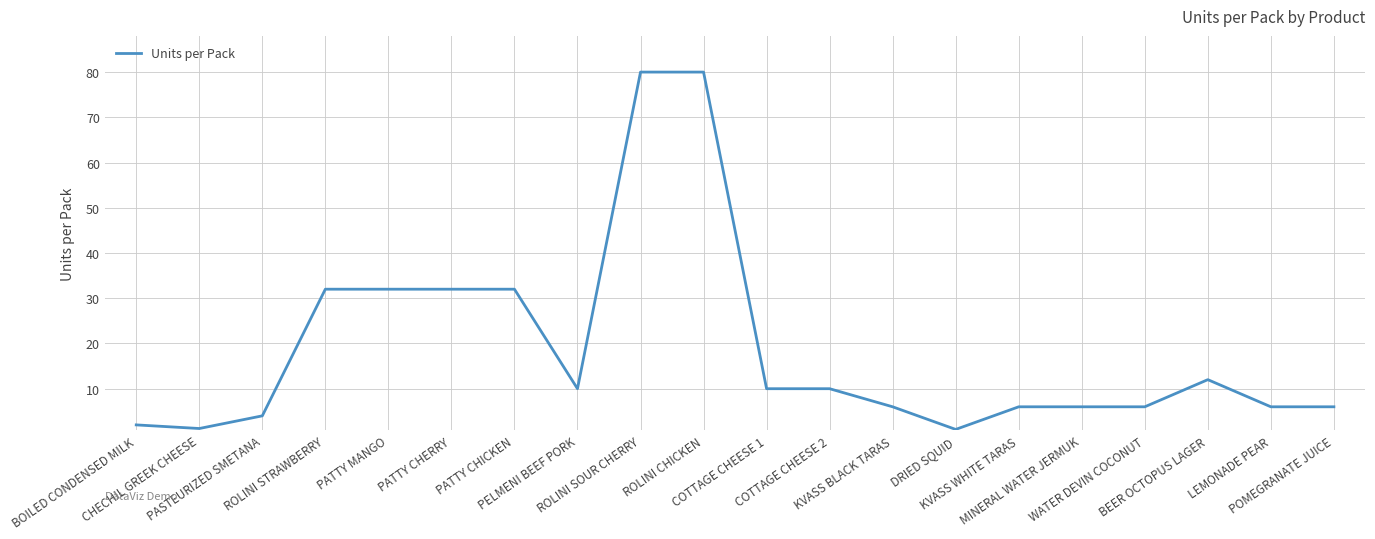

Which has a higher value, POMEGRANATE JUICE or PATTY CHERRY?

PATTY CHERRY